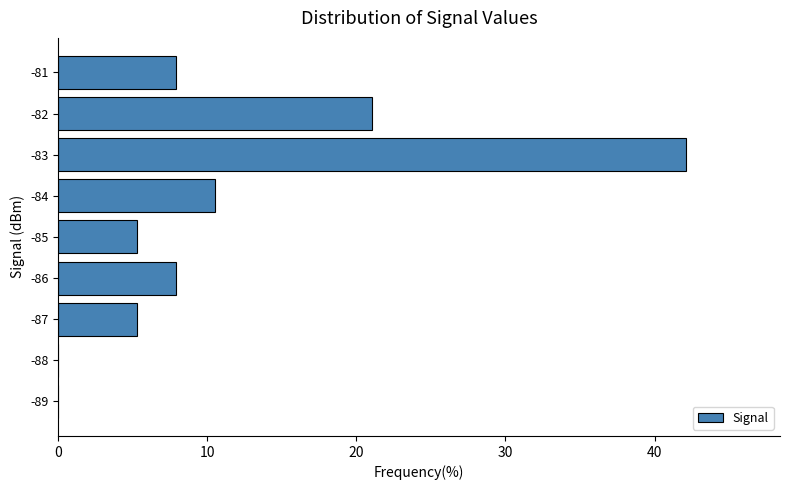

Are the bars horizontal?

Yes